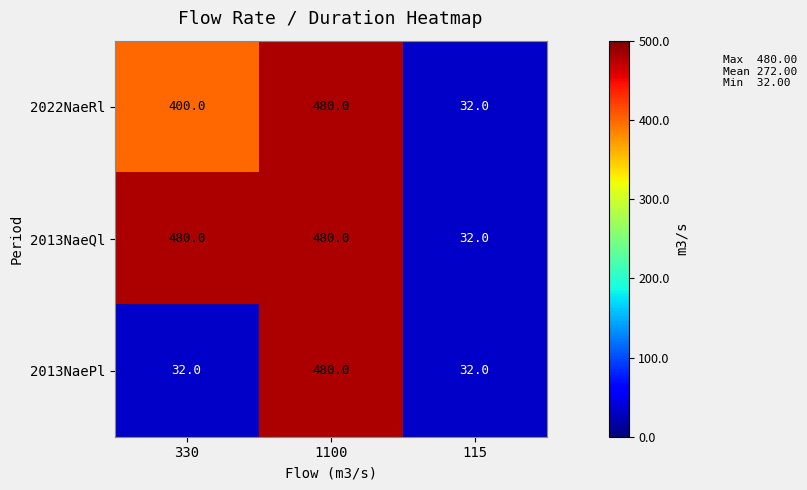

Rank the series by their average value, from lowest to highest.

2013NaePl, 2022NaeRl, 2013NaeQl